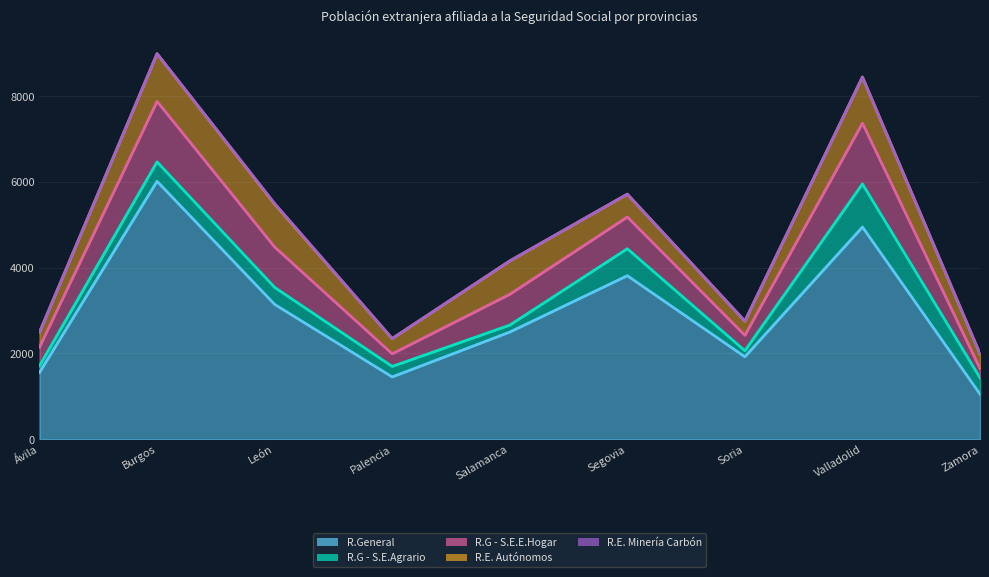

What is the sum of all R.G - S.E.E.Hogar values?

6541